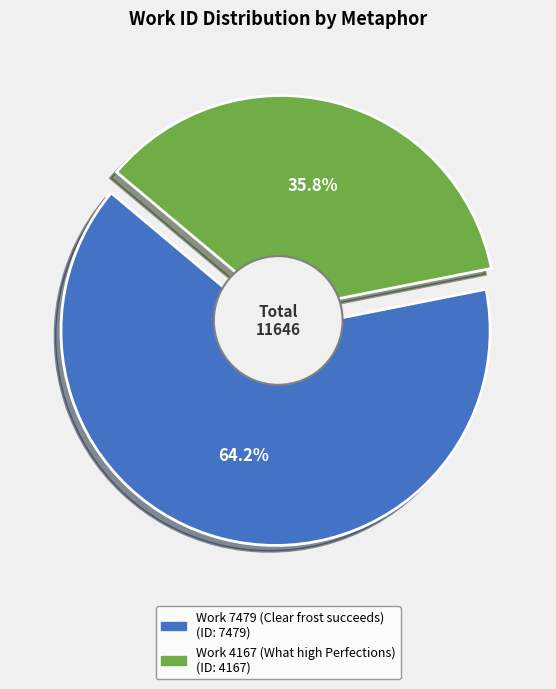

To the nearest percent, what portion does Work 7479 (Clear frost succeeds) represent?

64%